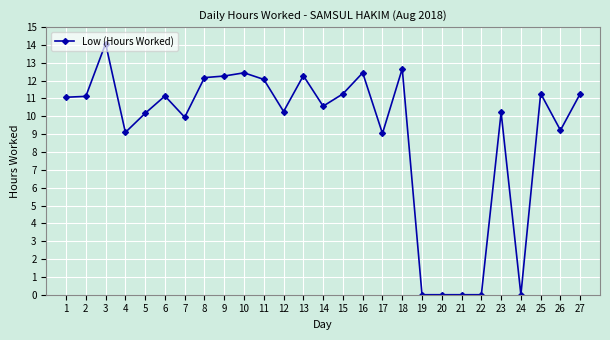

What is the greatest value displayed?

14.1